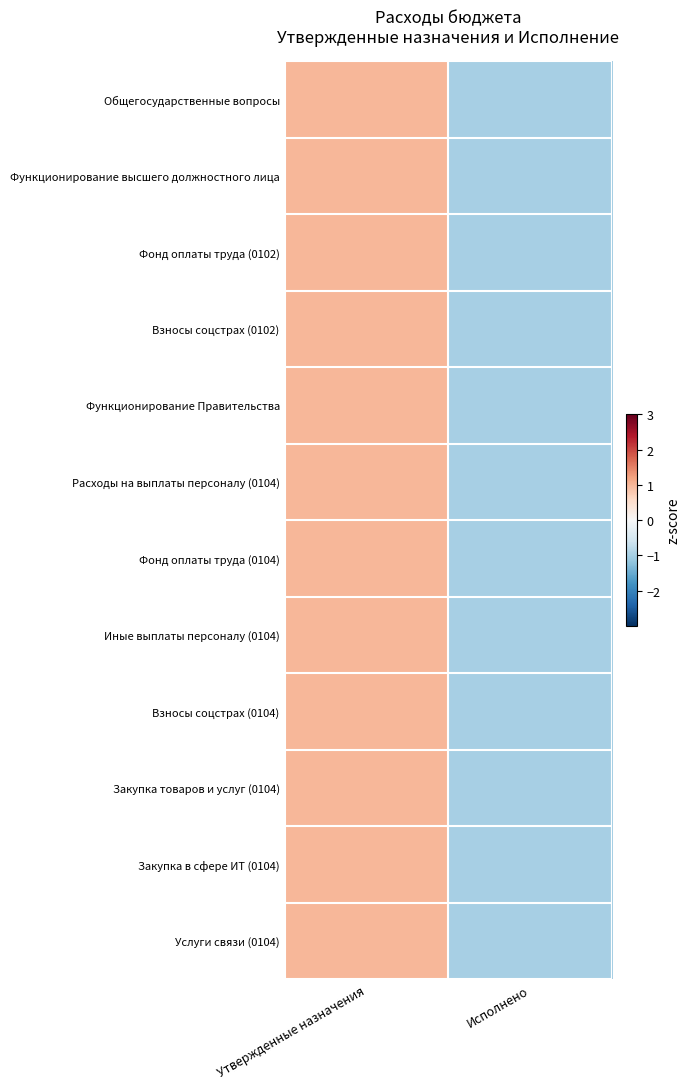

Reading right to left, what are all the values shown in this chart?

Общегосударственные вопросы: Исполнено=-1.0	Утвержденные назначения=1.0
Функционирование высшего должностного лица: Исполнено=-1.0	Утвержденные назначения=1.0
Фонд оплаты труда (0102): Исполнено=-1.0	Утвержденные назначения=1.0
Взносы соцстрах (0102): Исполнено=-1.0	Утвержденные назначения=1.0
Функционирование Правительства: Исполнено=-1.0	Утвержденные назначения=1.0
Расходы на выплаты персоналу (0104): Исполнено=-1.0	Утвержденные назначения=1.0
Фонд оплаты труда (0104): Исполнено=-1.0	Утвержденные назначения=1.0
Иные выплаты персоналу (0104): Исполнено=-1.0	Утвержденные назначения=1.0
Взносы соцстрах (0104): Исполнено=-1.0	Утвержденные назначения=1.0
Закупка товаров и услуг (0104): Исполнено=-1.0	Утвержденные назначения=1.0
Закупка в сфере ИТ (0104): Исполнено=-1.0	Утвержденные назначения=1.0
Услуги связи (0104): Исполнено=-1.0	Утвержденные назначения=1.0